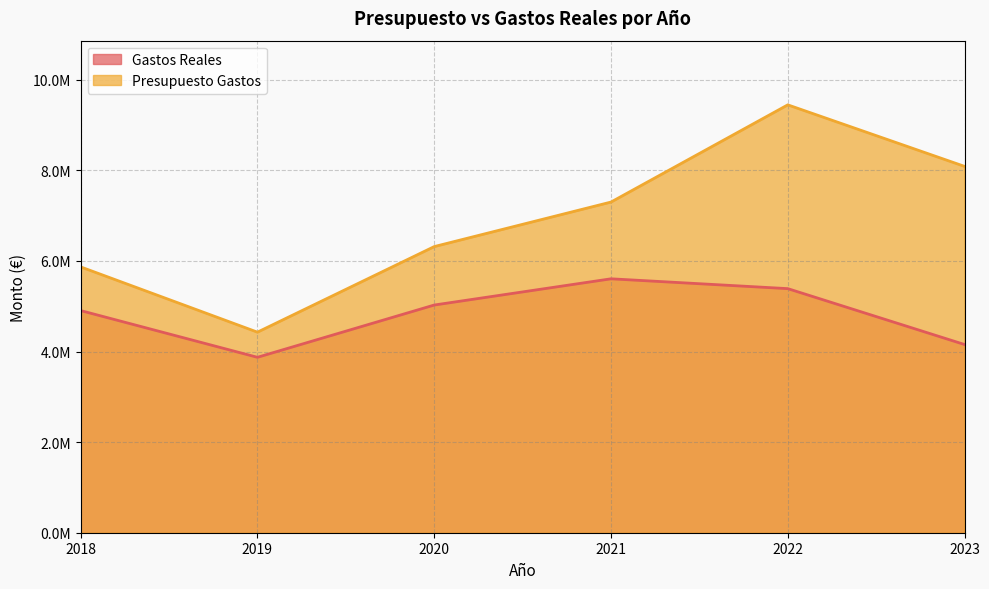

List the labels in order of Gastos Reales value, smallest first.

2019, 2023, 2018, 2020, 2022, 2021